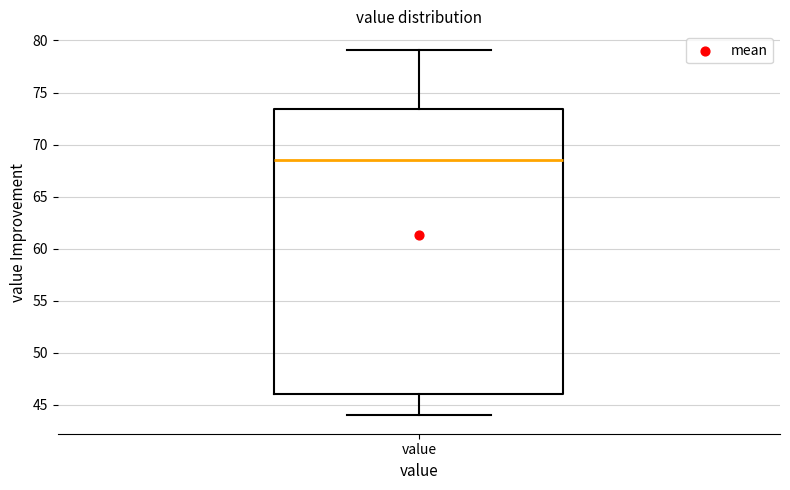

Where is the upper edge of the box for value on the y-axis? The values are not printed on the chart, so give them approximately, as read against the axis.

73.5